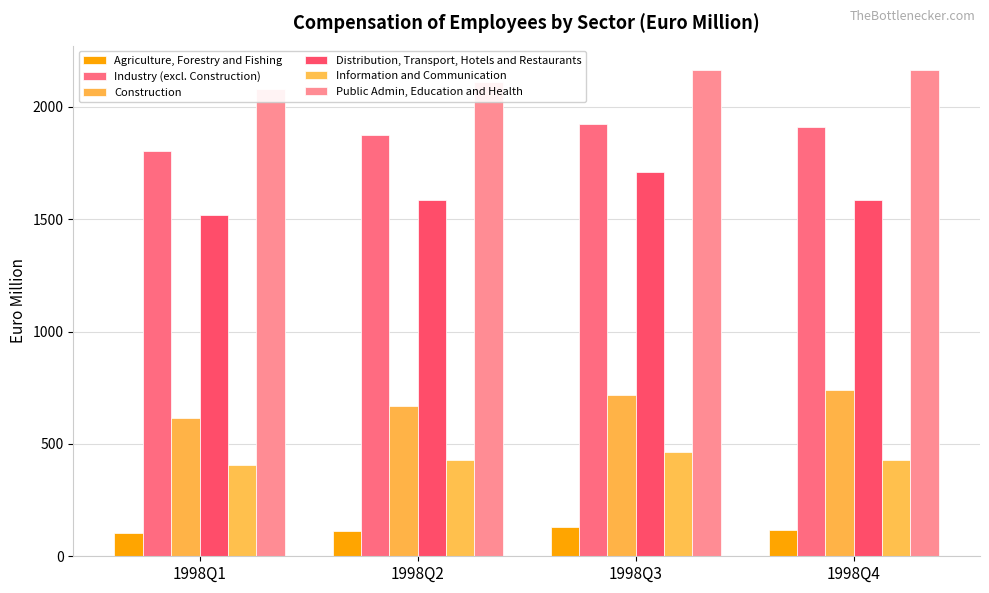

Between 1998Q1 and 1998Q4, which series saw the biggest shift?

Construction